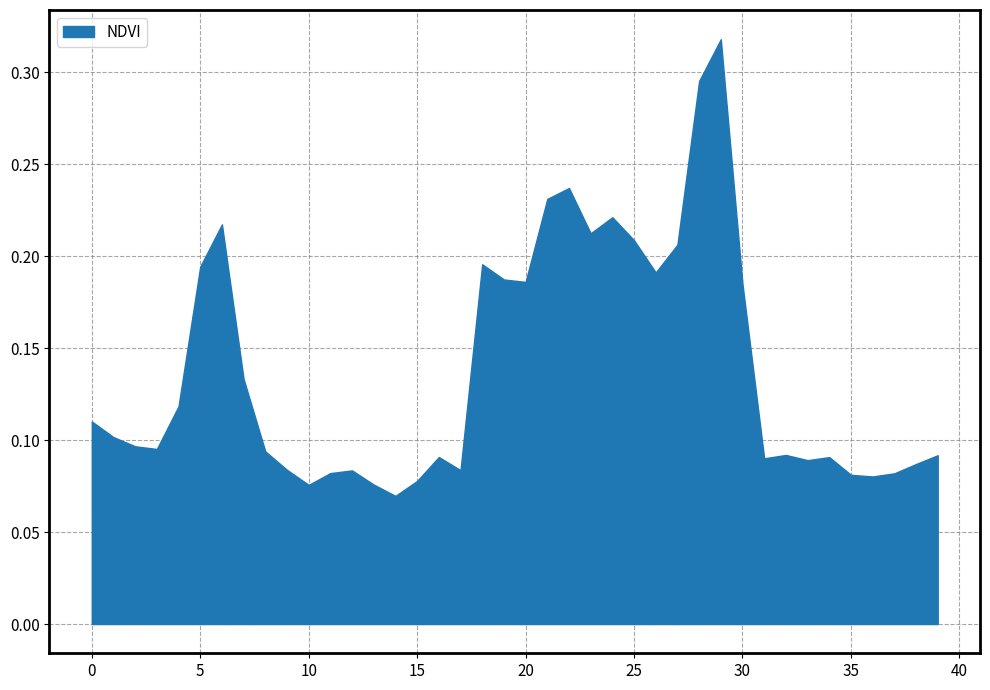

Which label corresponds to the largest value in the chart?

29